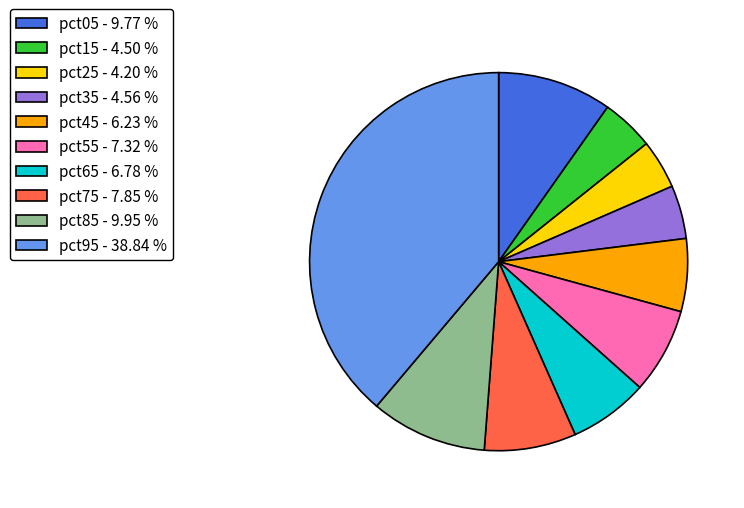

Do pct55 - 7.32 % and pct65 - 6.78 % together represent more than half of the pie?

No